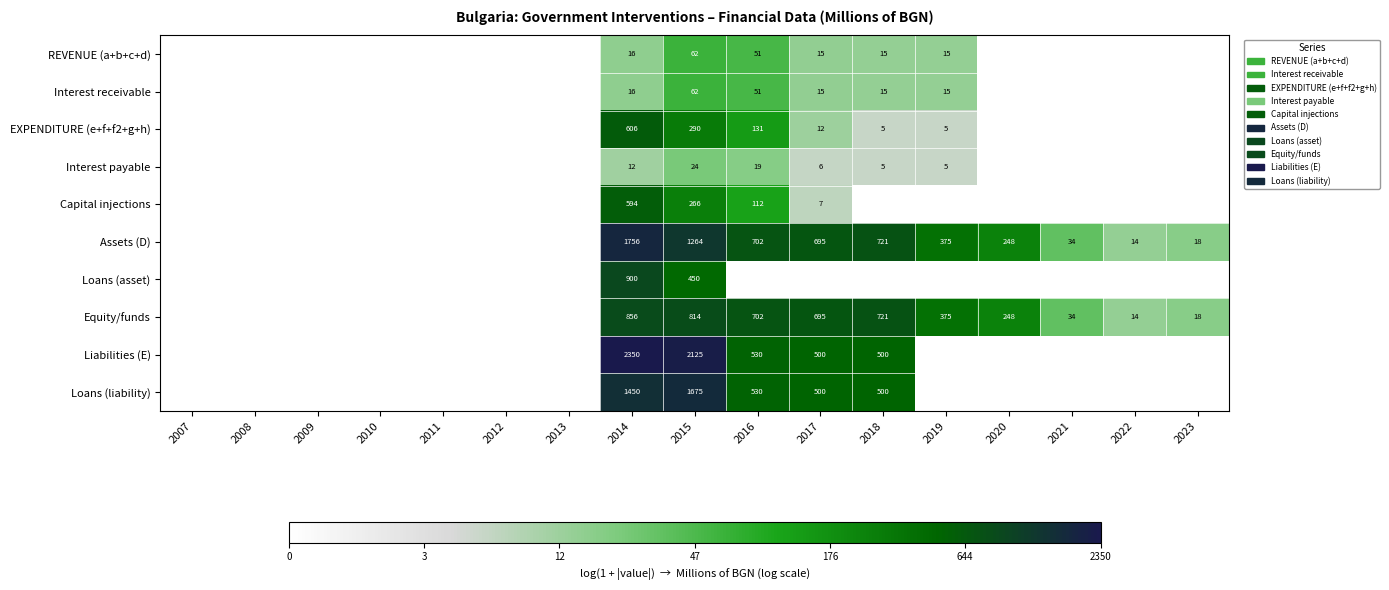

What is the difference between the highest and lowest values at 2014?

2338